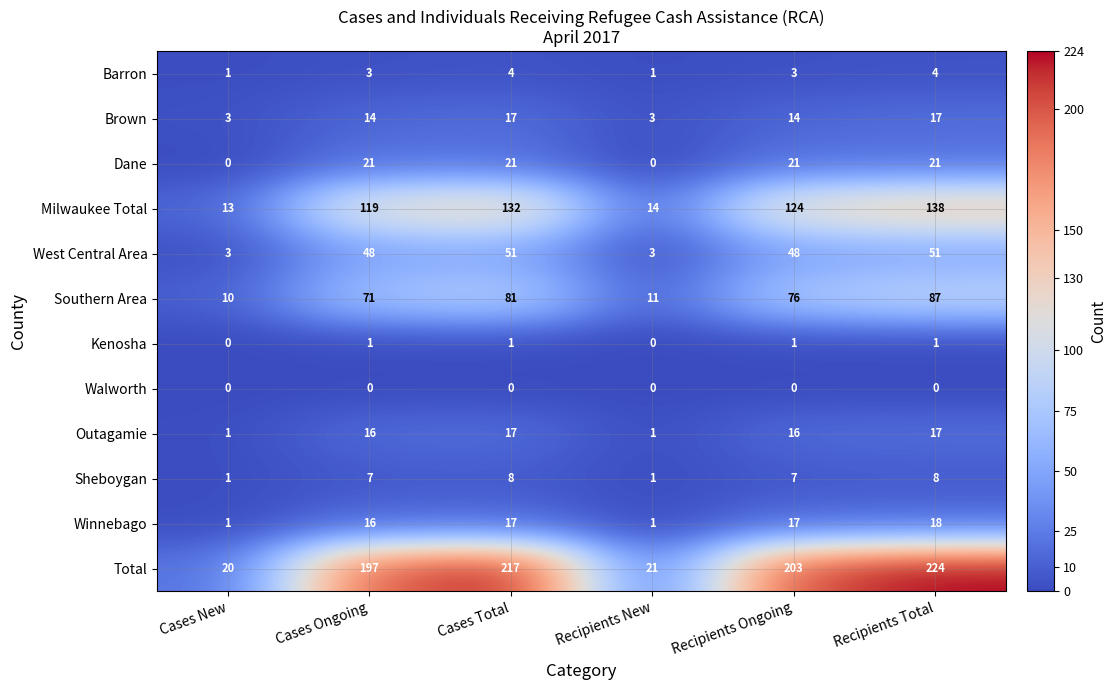

Where does the Total series first go above 203?

Cases Total